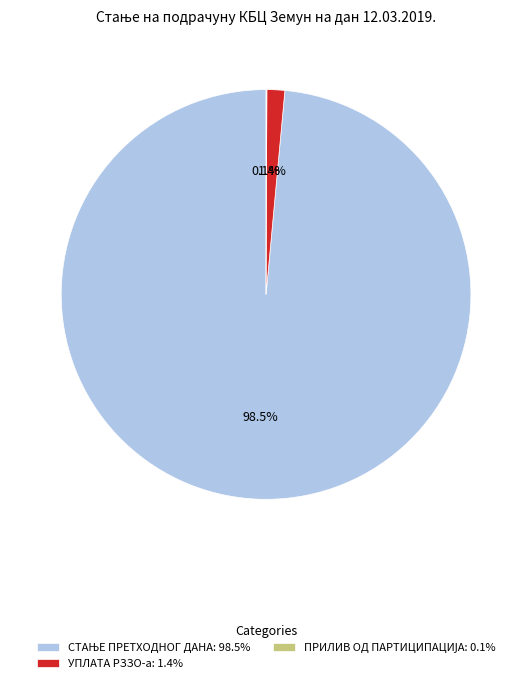

How much of the chart is everything except УПЛАТА РЗЗО-а: 1.4%?

98.6%